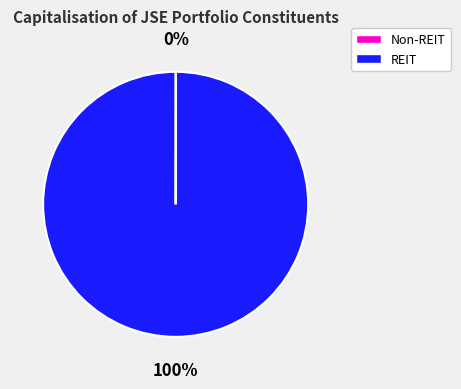

Does any single category account for the majority?

Yes